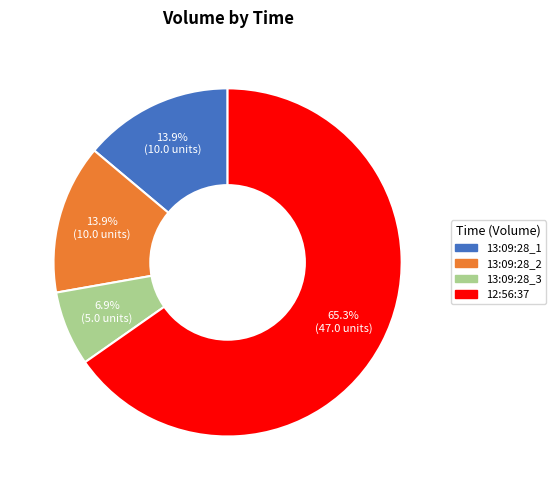

Count the number of slices in the pie.

4